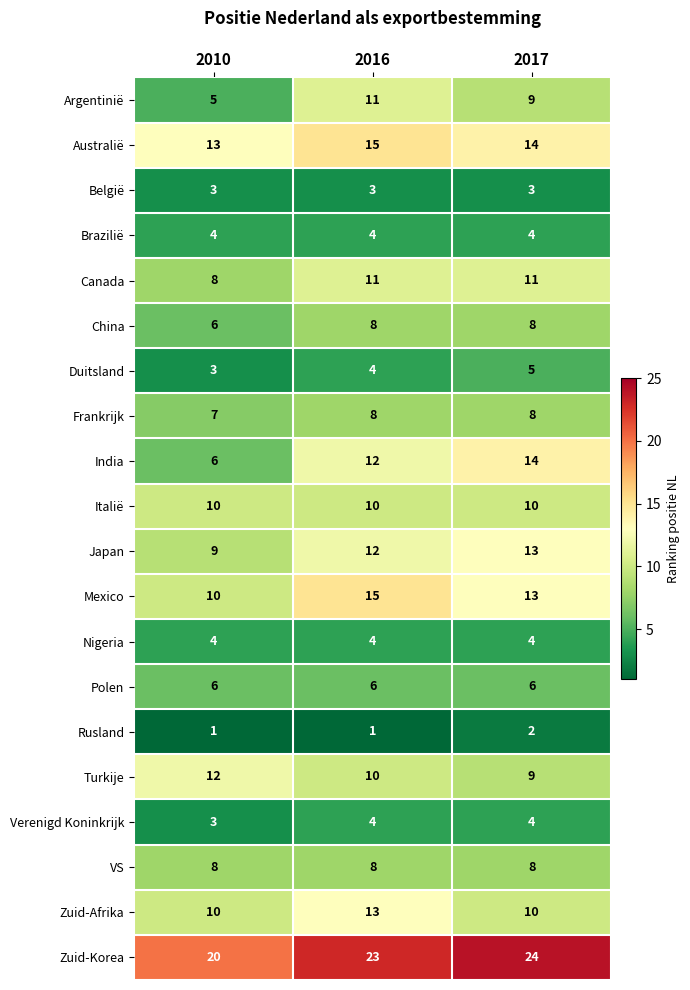

Between 2016 and 2017, which series saw the biggest shift?

Zuid-Afrika